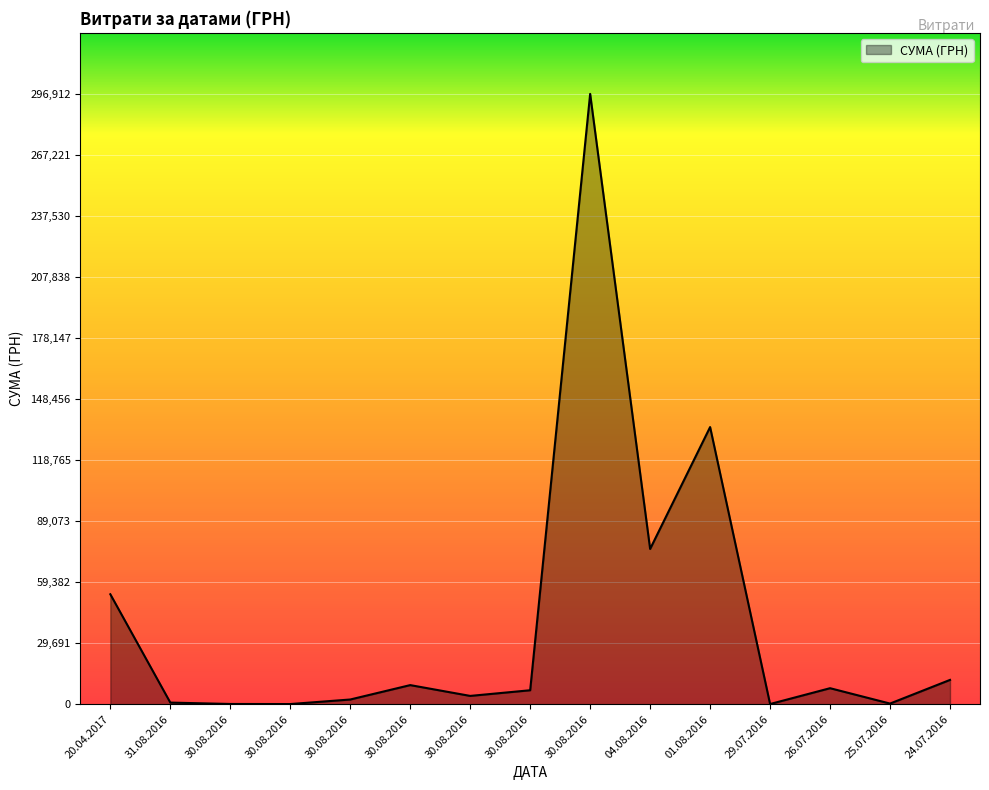

True or false: there are more than 1 points higher than both neighbors.

True